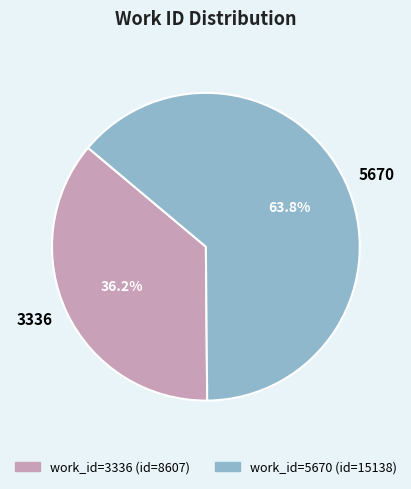

How much of the chart is everything except 5670?

36.2%